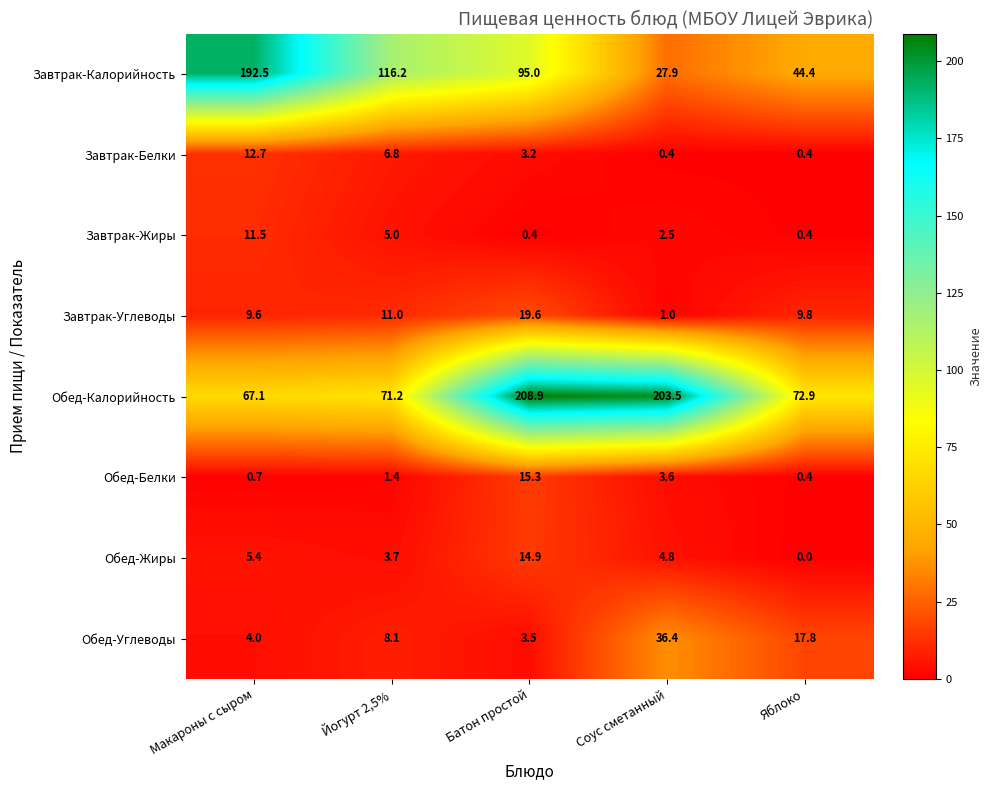

Between Йогурт 2,5% and Батон простой, which series saw the biggest shift?

Обед-Калорийность